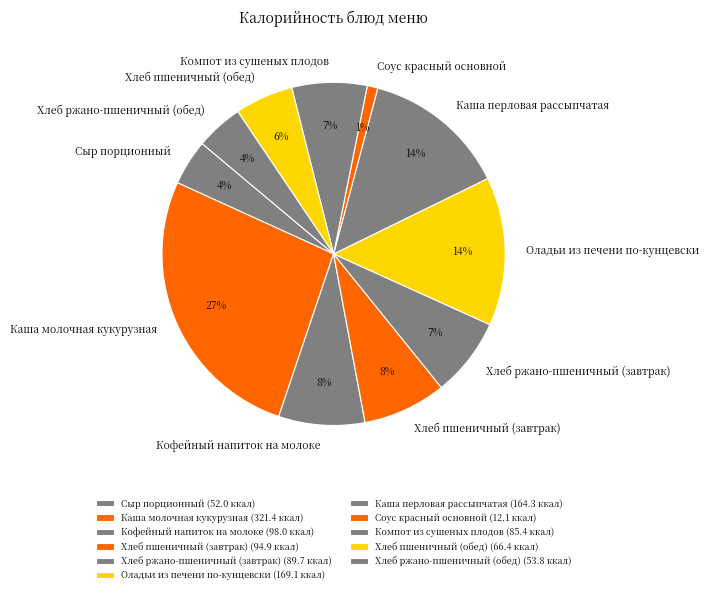

What is the ratio of the value at Соус красный основной to the value at Хлеб пшеничный (завтрак)?

0.1